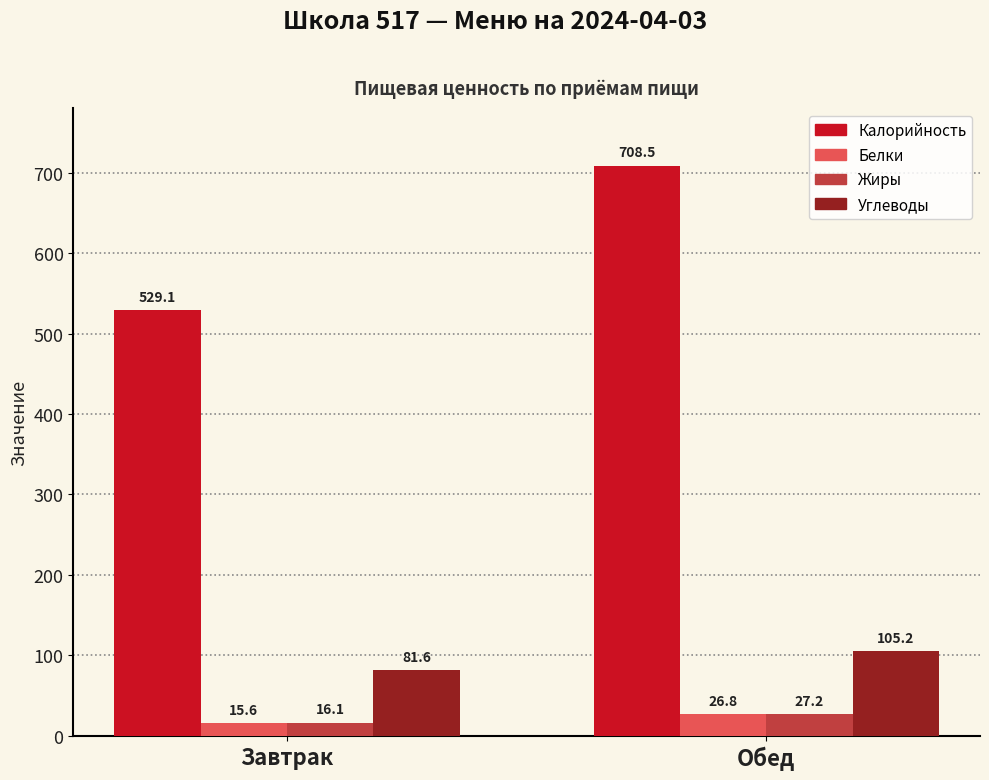

Which category has the highest value in the Белки series?

Обед